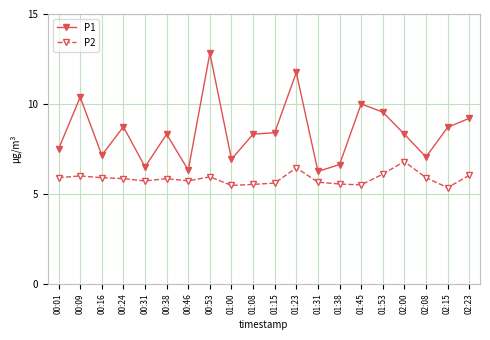

At which category does P1 reach its first local peak?

00:09